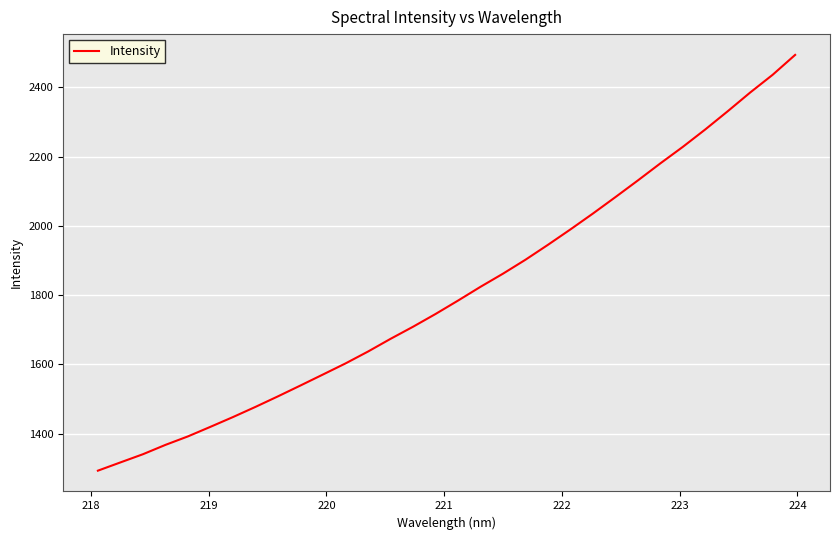

What is the difference between the maximum and minimum values?

1201.5